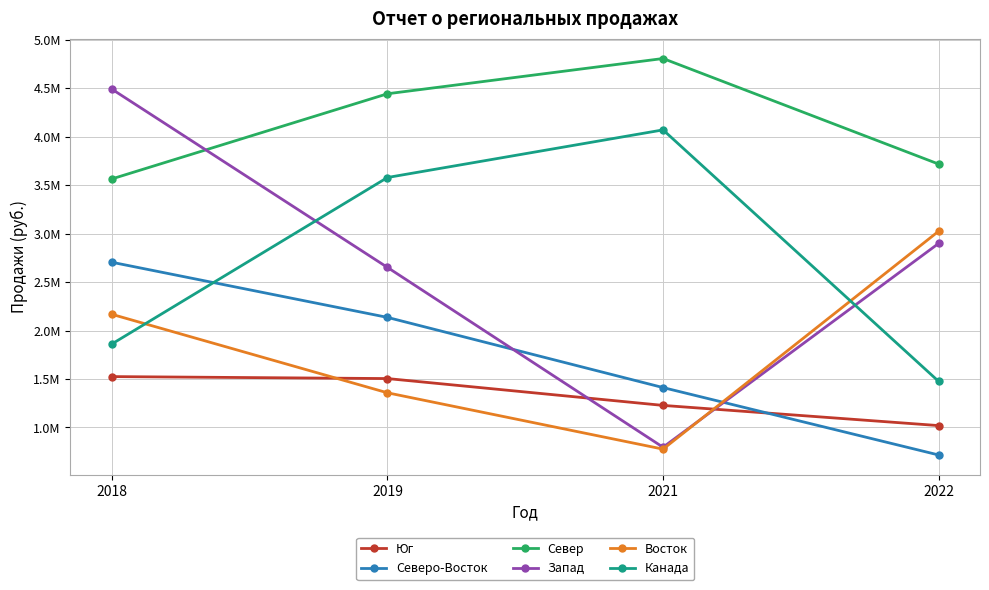

The value of Канада at 2021 is 1072620. True or false?

False